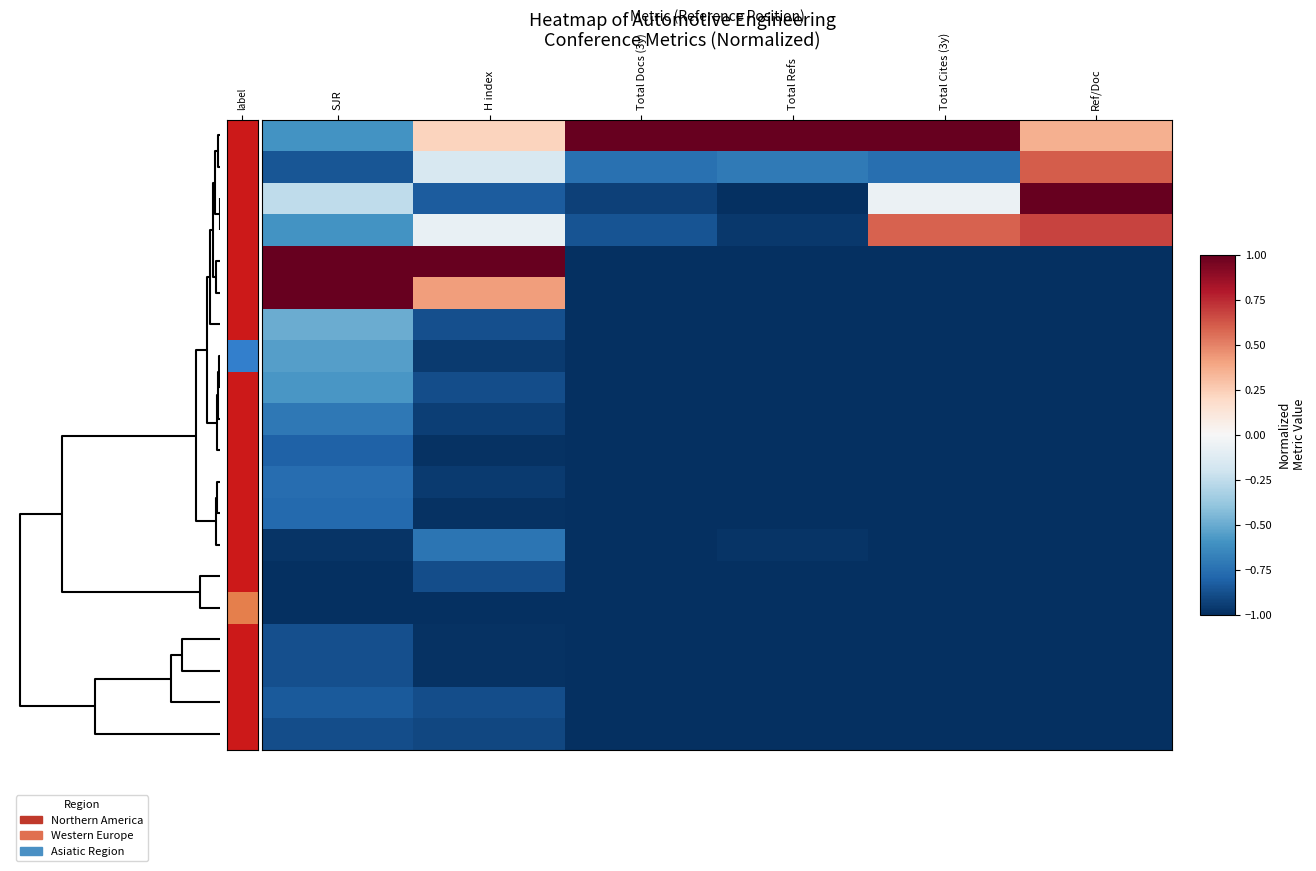

Which series has the widest spread of values?

R1